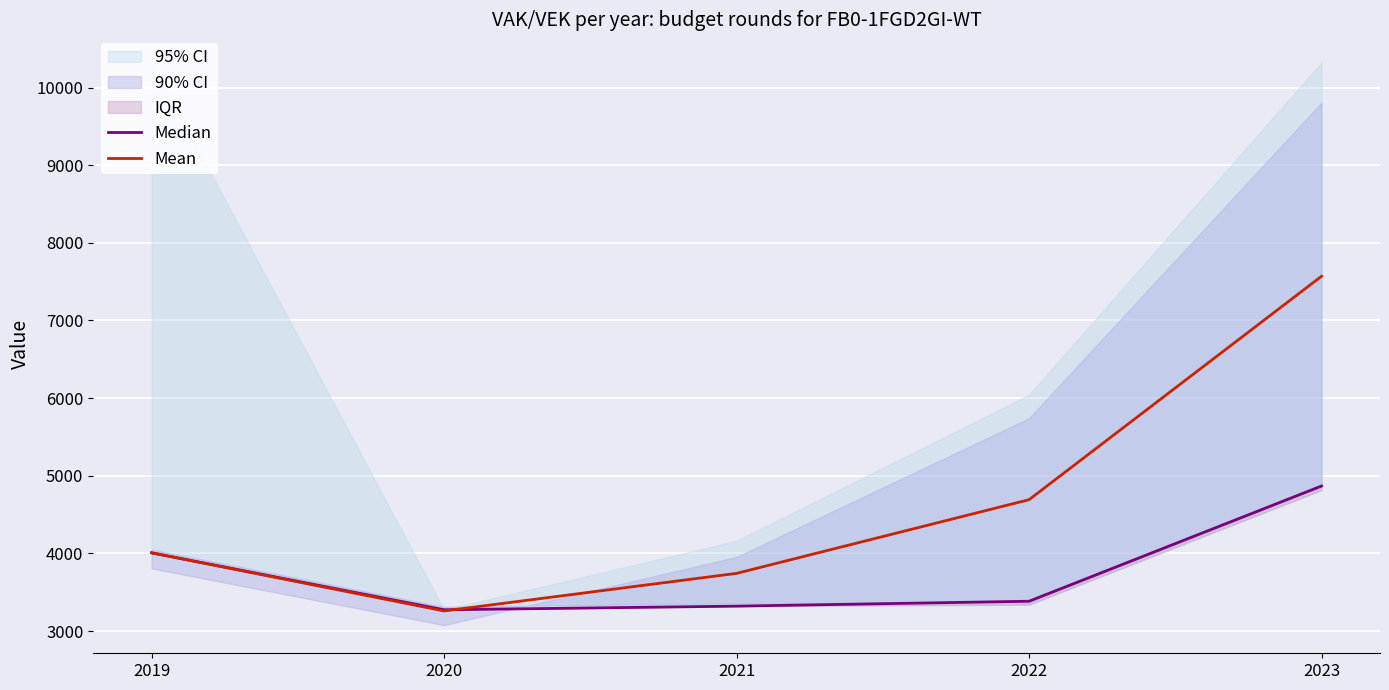

What is the value of the Median point at the 1st from the left?

4007.0